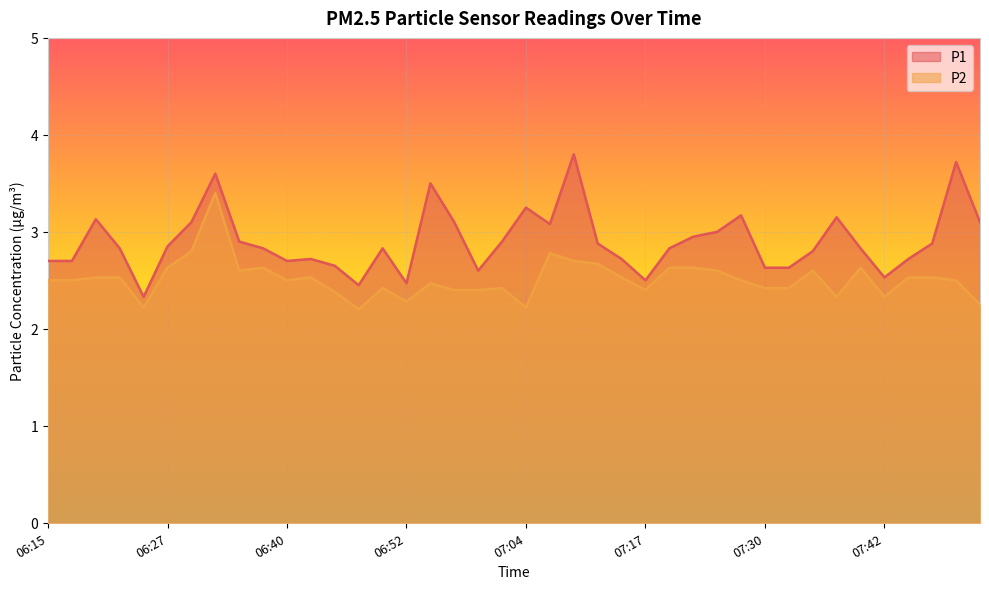

At which category does P1 reach its first local peak?

06:20